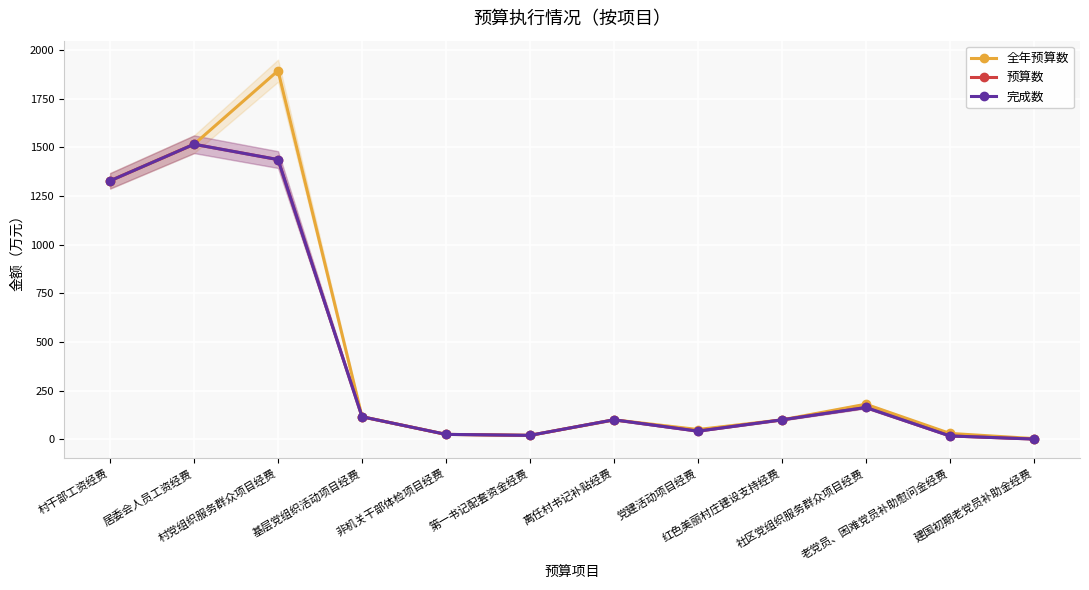

At which category does 预算数 reach its first local valley?

第一书记配套资金经费